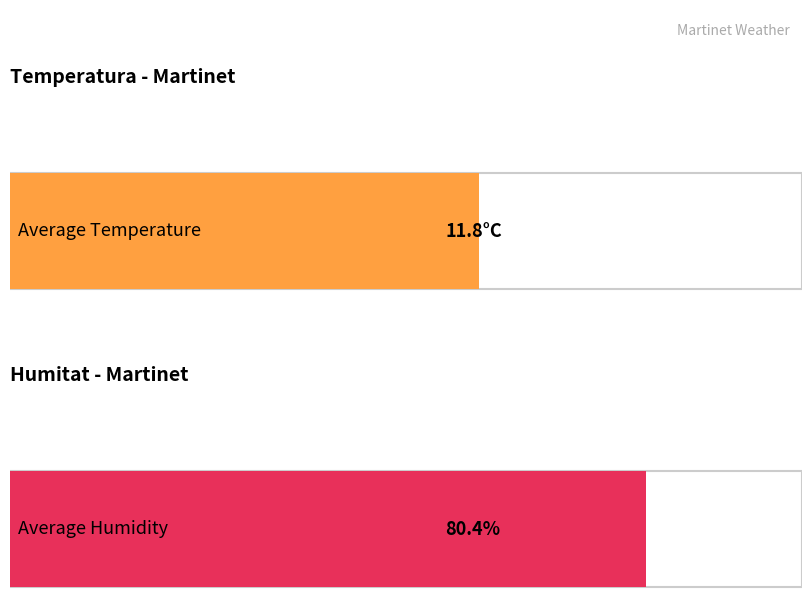

Is it true that Humitat (%) equals 48.4 at 20/05 02:00?

False